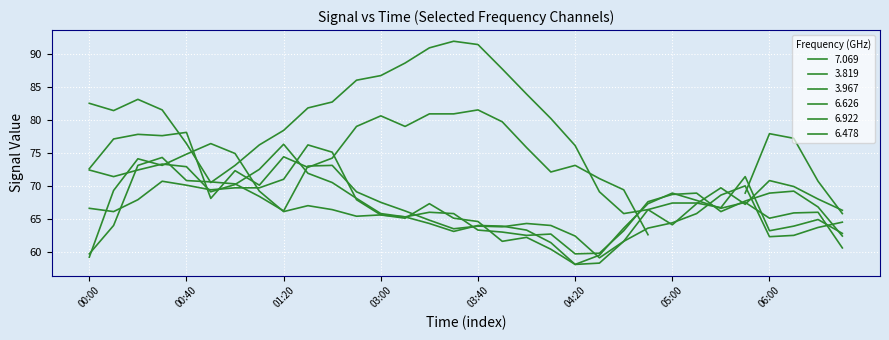

Which category has the lowest value in the 6.626 series?

04:20